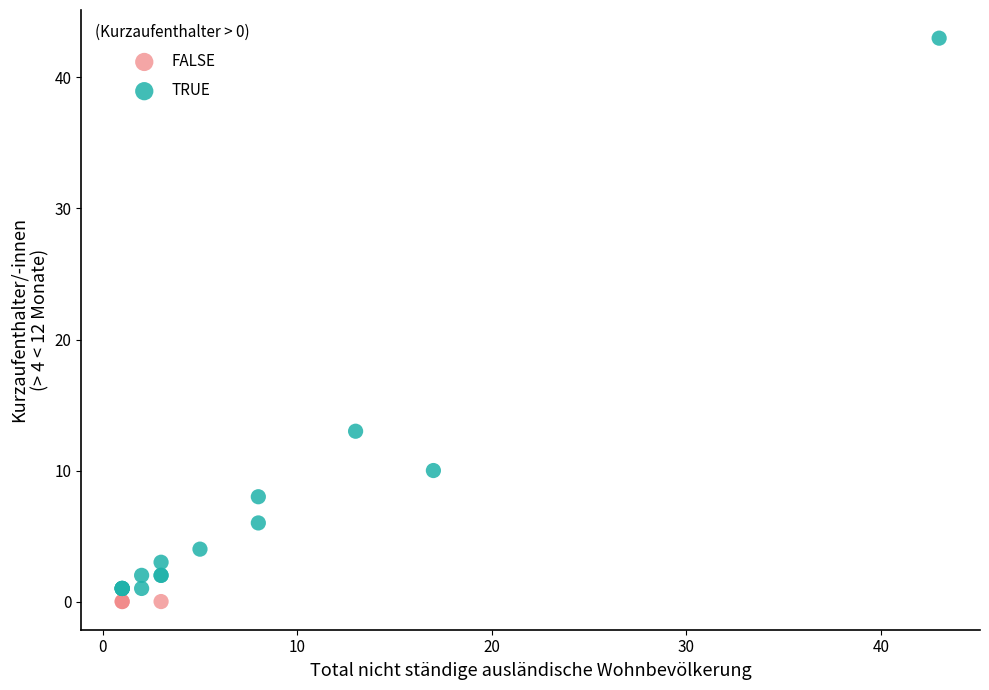

What are all the series names shown in the legend?

FALSE, TRUE